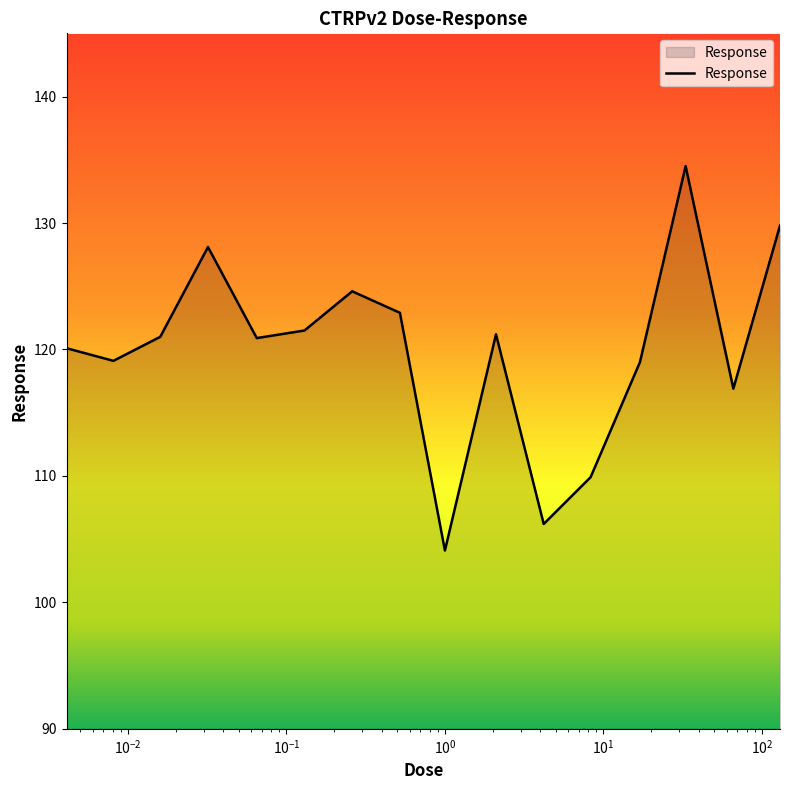

What is the smallest value displayed?

104.1